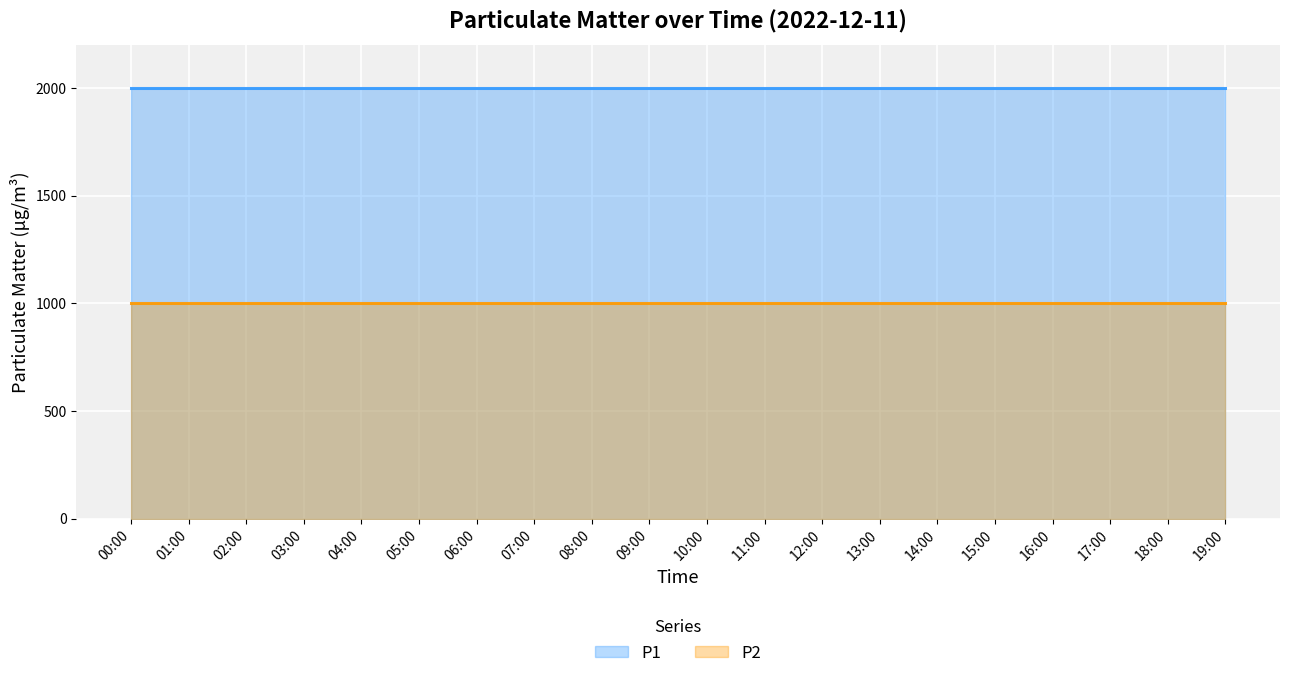

Which category has the highest value in the P1 series?

00:00